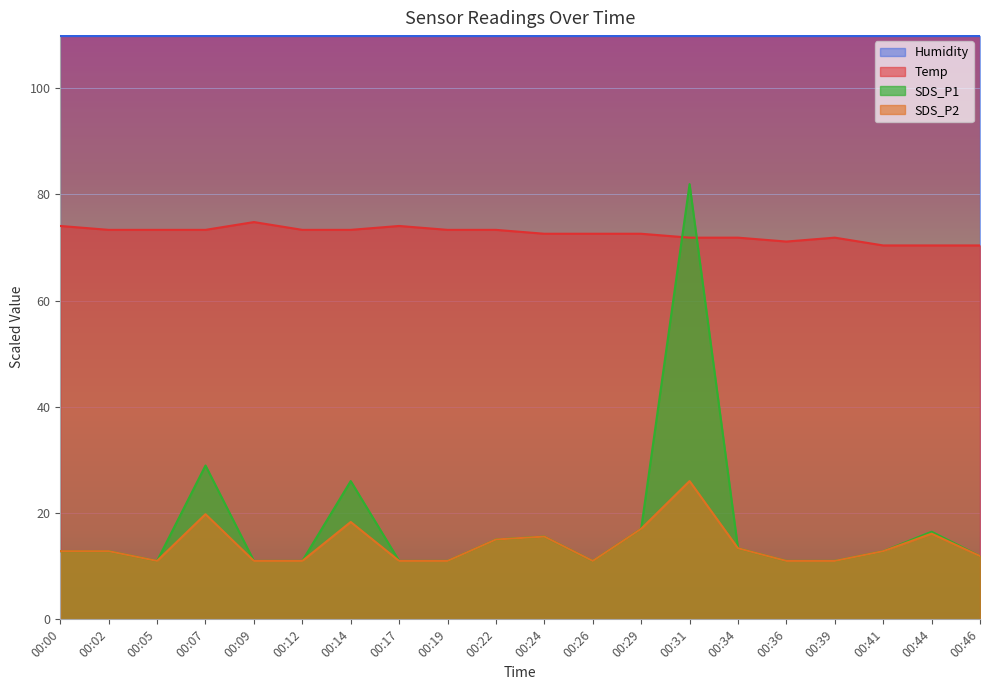

List the labels in order of Temp value, largest first.

00:09, 00:00, 00:17, 00:02, 00:05, 00:07, 00:12, 00:14, 00:19, 00:22, 00:24, 00:26, 00:29, 00:31, 00:34, 00:39, 00:36, 00:41, 00:44, 00:46